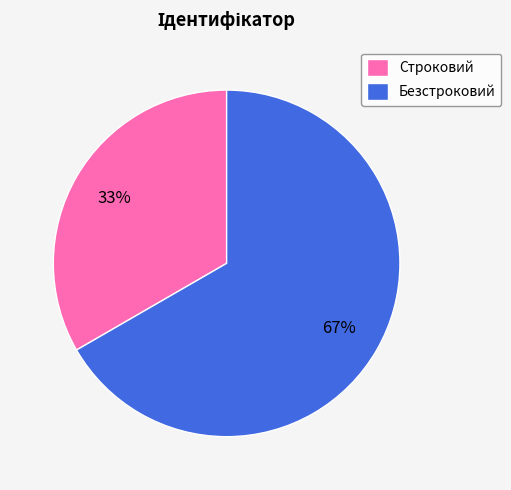

What percentage is the Строковий slice, to the nearest percent?

33%